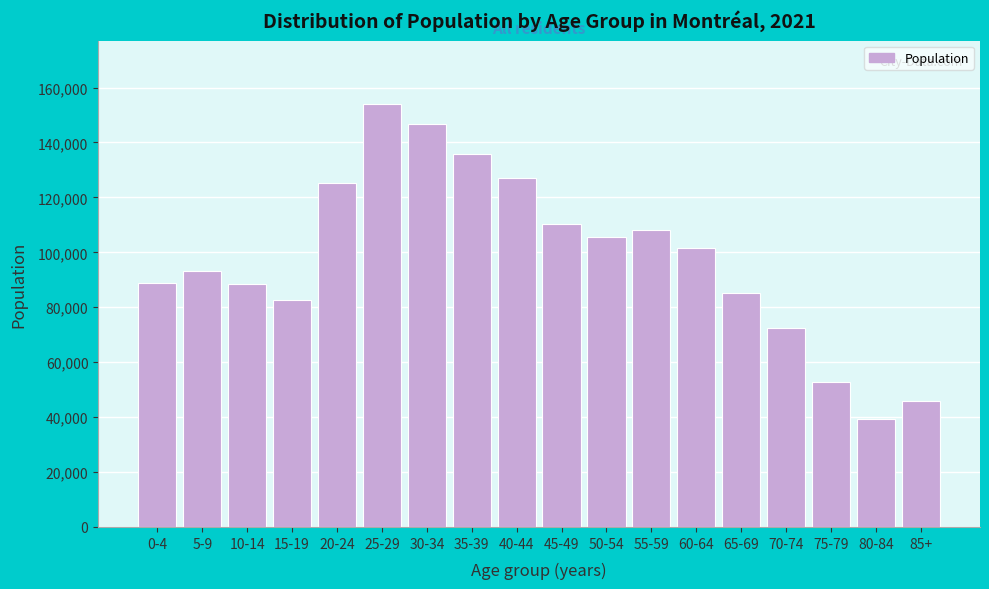

What is the maximum value shown in the chart?

153995